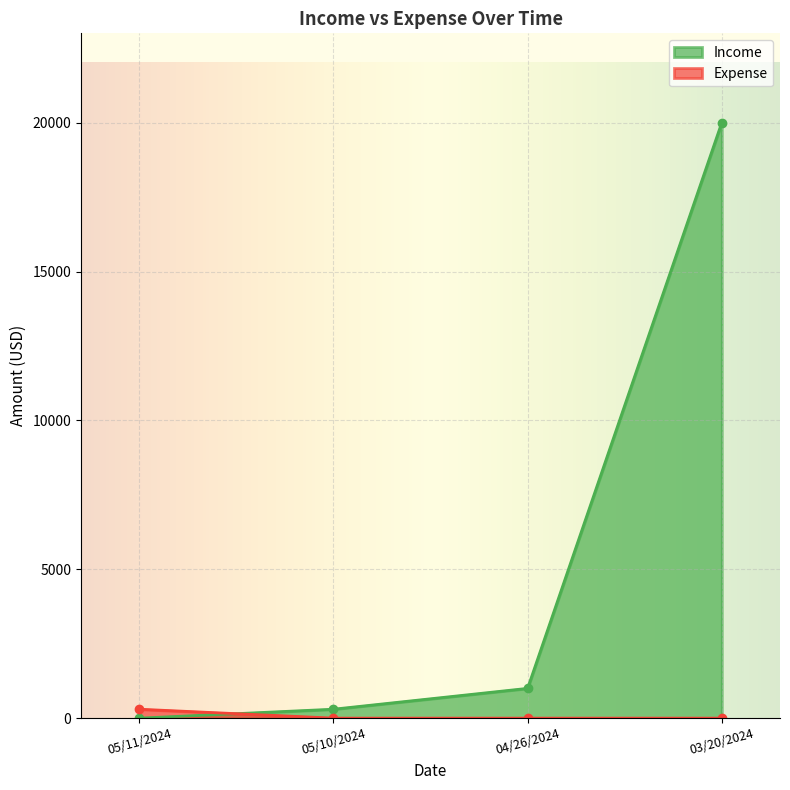

True or false: Income has a value of 28370 at 03/20/2024.

False